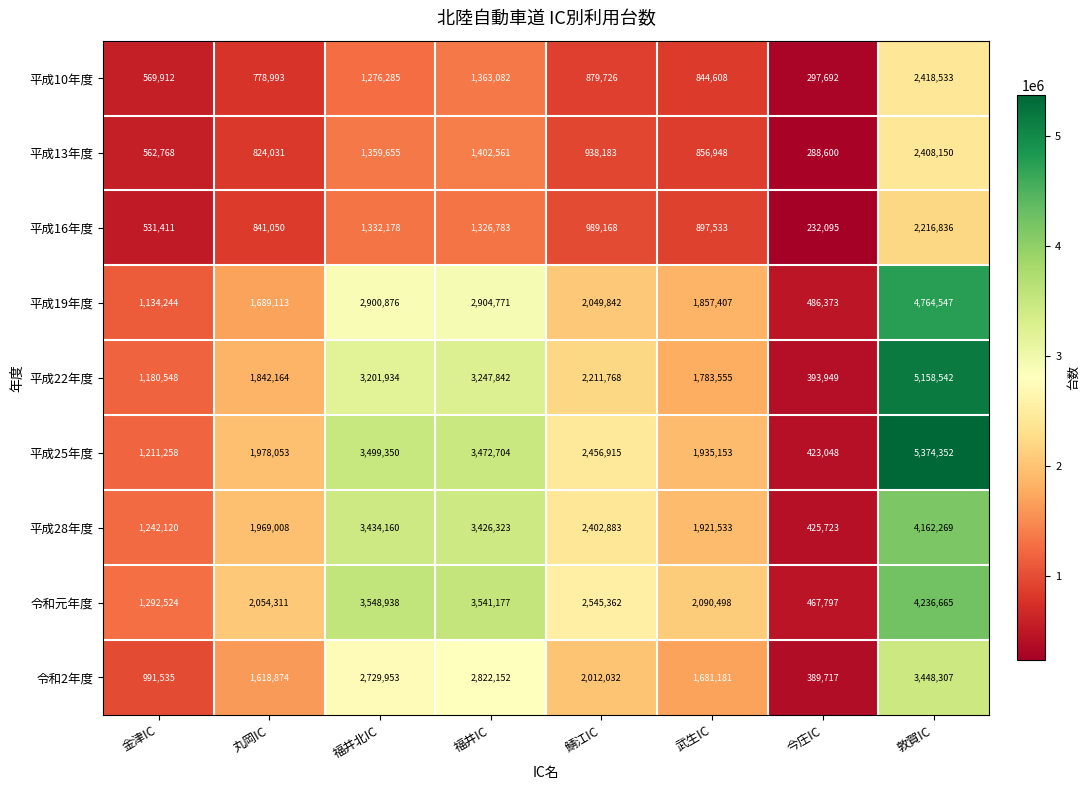

How many data points does each series have?

8